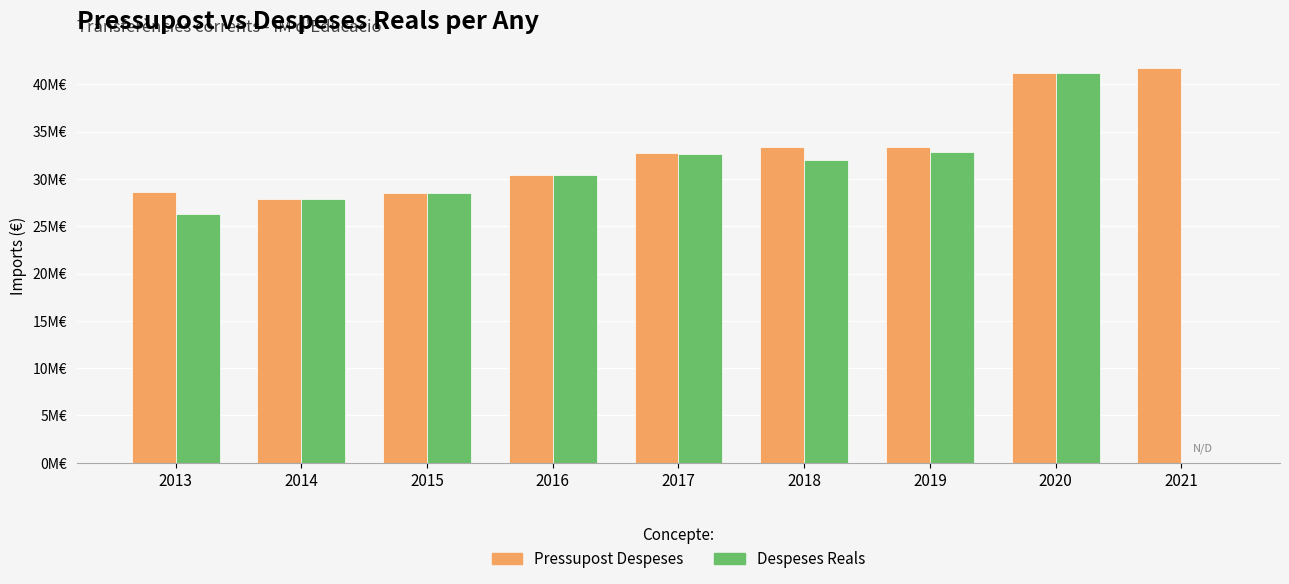

Which series changed the most between 2013 and 2015?

Despeses Reals